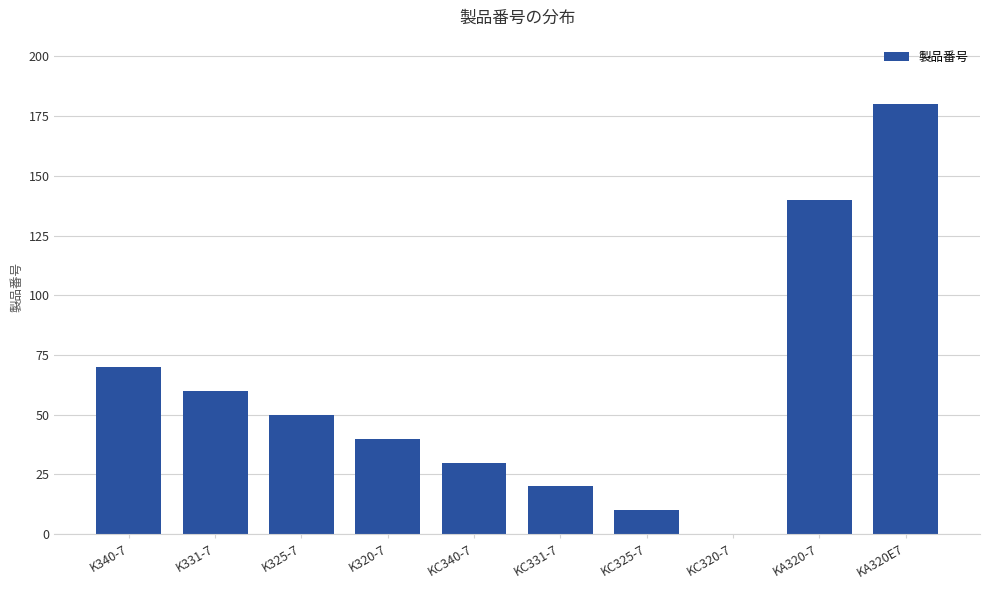

Where is the data nearest to the value 90?

K340-7